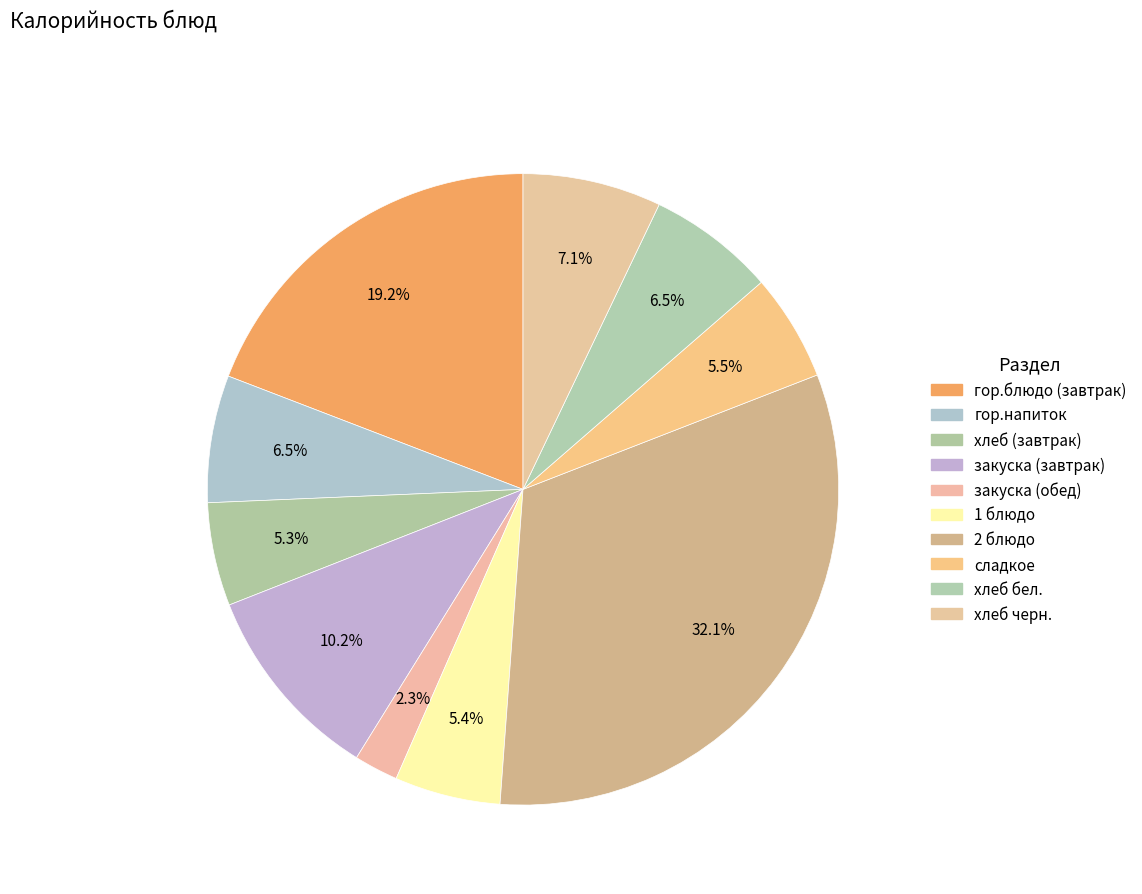

Count the number of slices in the pie.

10